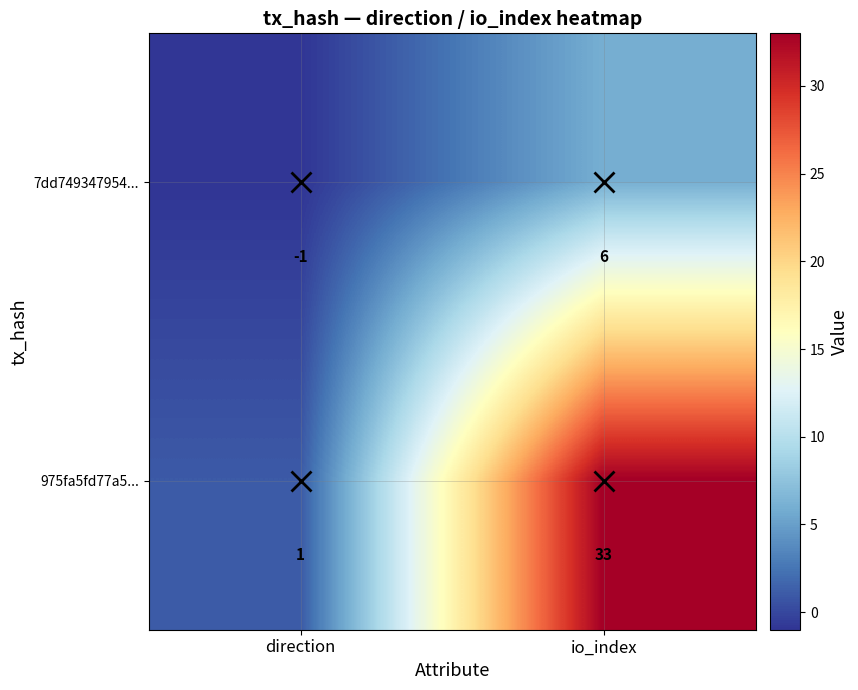

At which category is the sum across all series the highest?

io_index